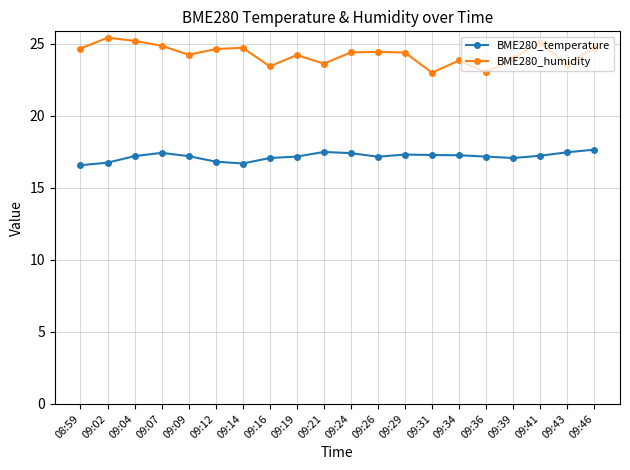

Which series has the largest range (max minus min)?

BME280_humidity